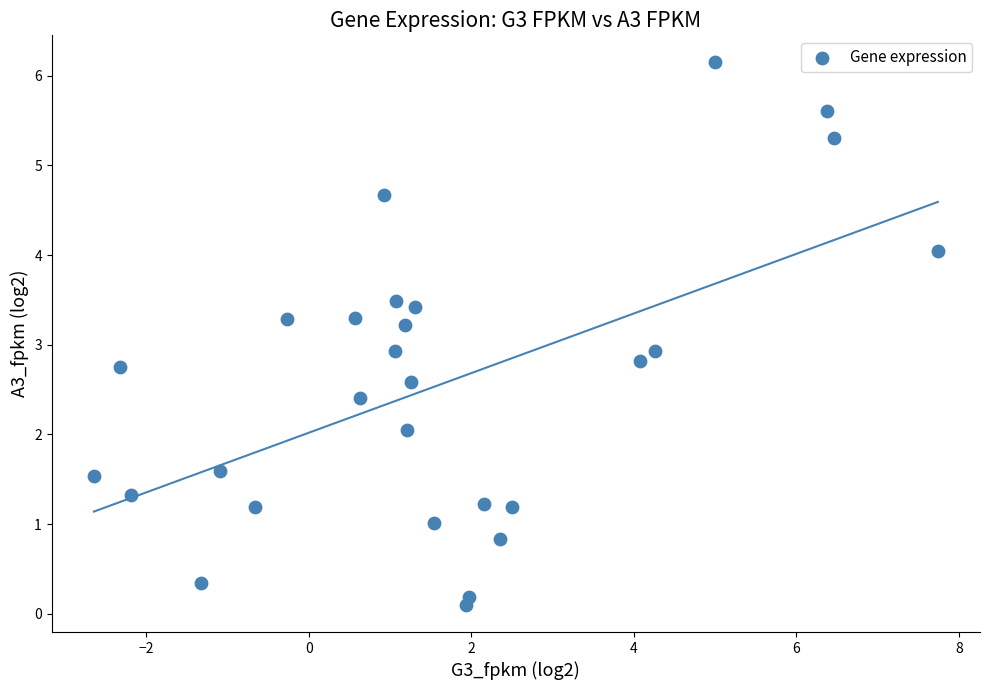

What is the range of Y values (max minus min)?

6.1